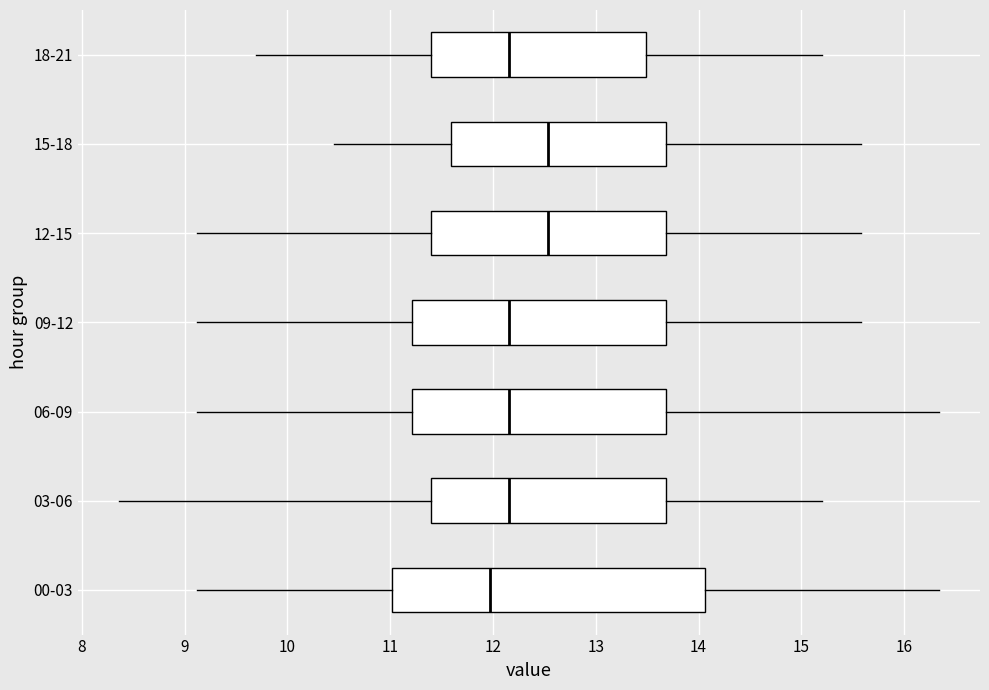

Reading bottom to top, transcribe this box plot: for each box, give where its median line is, the range the box spans, and where its two whiskers end, as read against the x-axis. The values are not printed on the chart, so give them approximately, as read against the axis.

00-03: median 12.0, box 11.0 to 14.1, whiskers 9.1 to 16.3
03-06: median 12.2, box 11.4 to 13.7, whiskers 8.4 to 15.2
06-09: median 12.2, box 11.2 to 13.7, whiskers 9.1 to 16.3
09-12: median 12.2, box 11.2 to 13.7, whiskers 9.1 to 15.6
12-15: median 12.5, box 11.4 to 13.7, whiskers 9.1 to 15.6
15-18: median 12.5, box 11.6 to 13.7, whiskers 10.5 to 15.6
18-21: median 12.2, box 11.4 to 13.5, whiskers 9.7 to 15.2